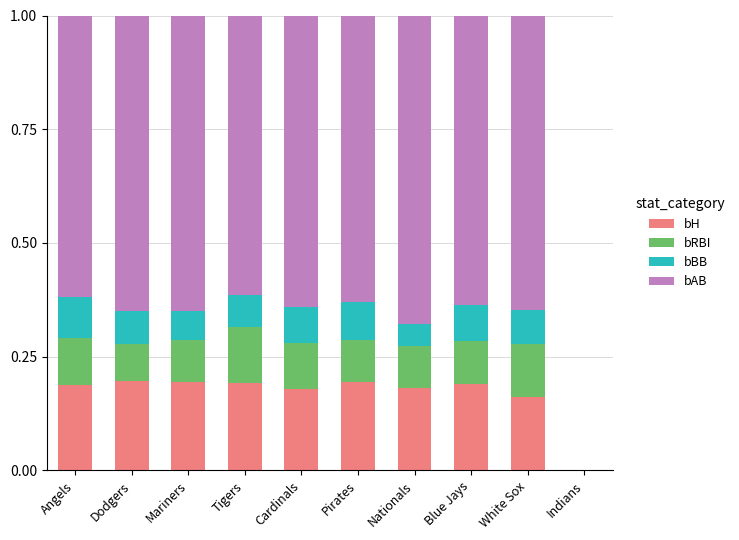

What is the total value across all series at Angels?

1.0